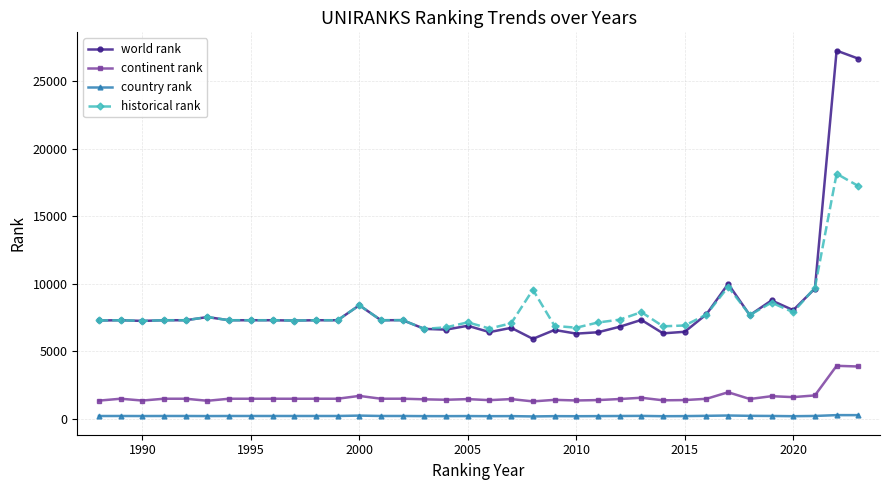

List the series in order of their peak value, highest first.

world rank, historical rank, continent rank, country rank